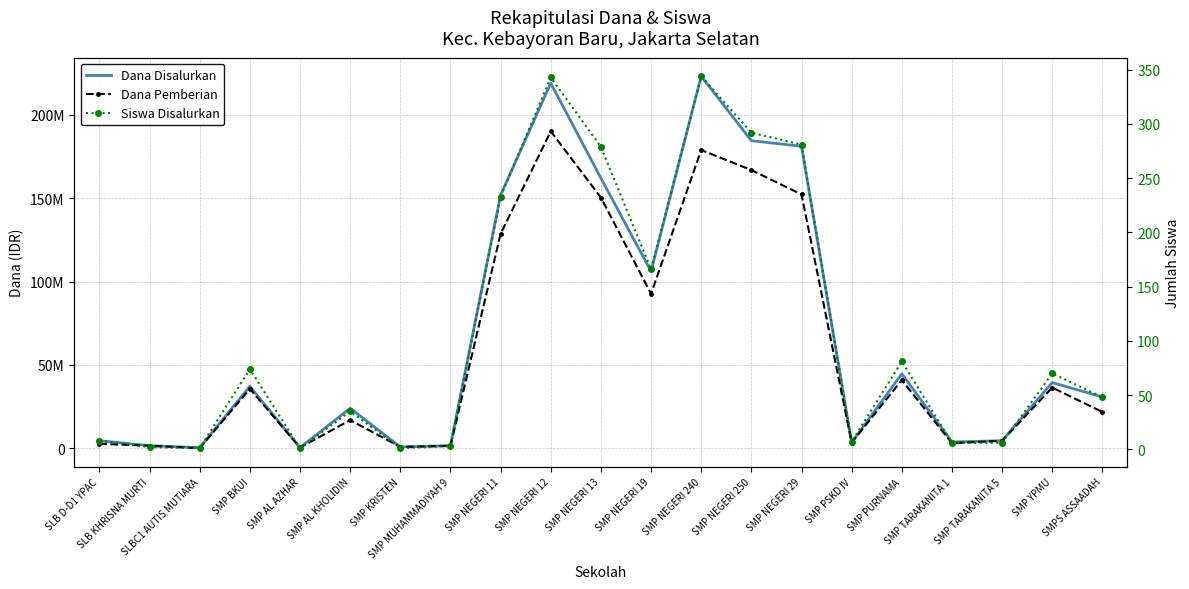

Between SMP NEGERI 250 and SMPS ASSAADAH, which is larger?

SMP NEGERI 250